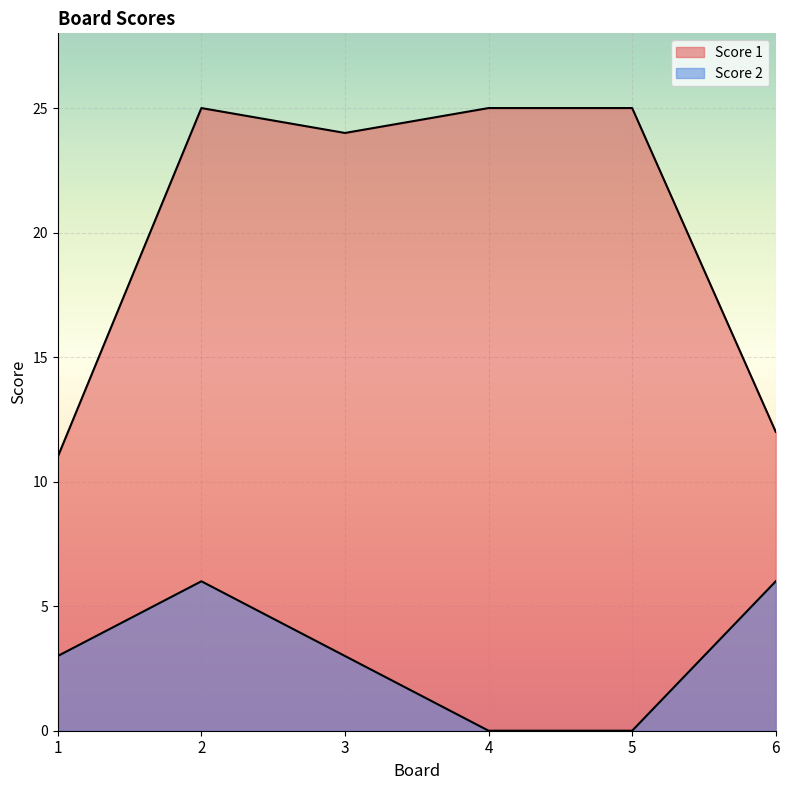

At which label is Score 1 closest to 18?

3